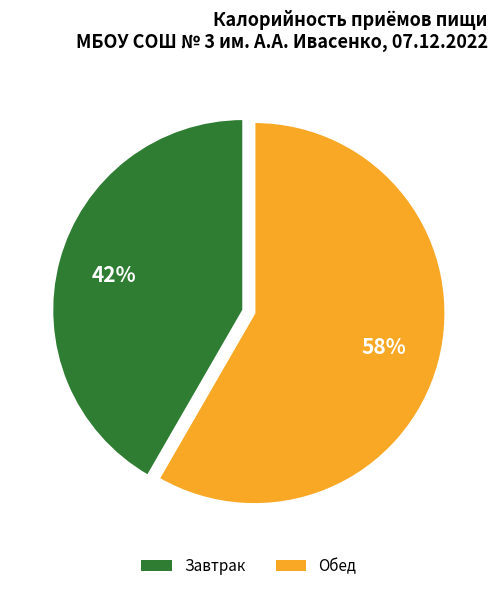

To the nearest percent, what is the average slice percentage?

50%